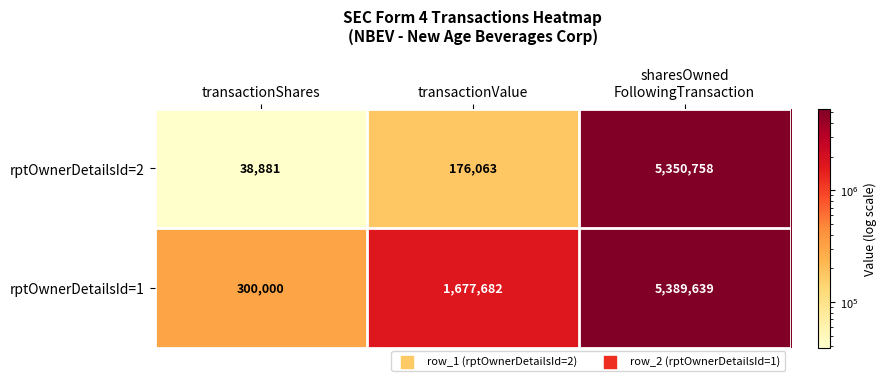

What is the average value of the rptOwnerDetailsId=1 series?

2455774